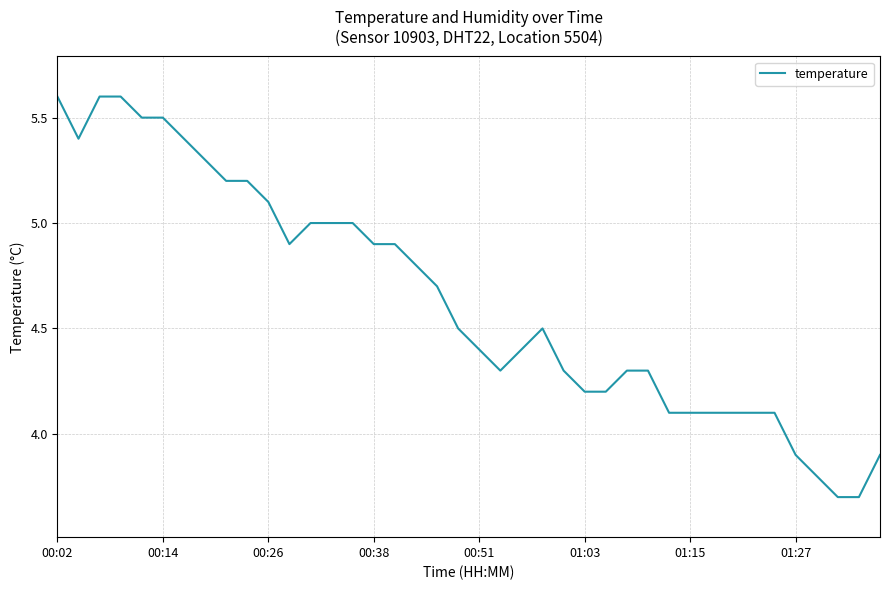

What is the difference between the maximum and minimum values?

1.9